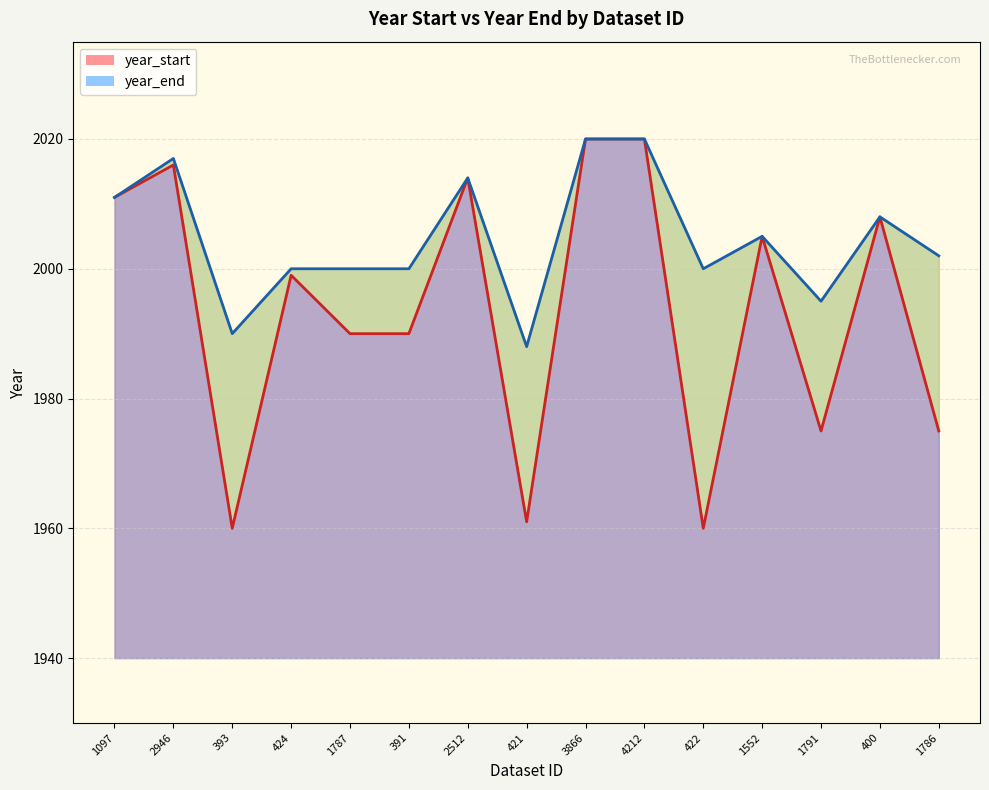

How many series are shown in this chart?

2